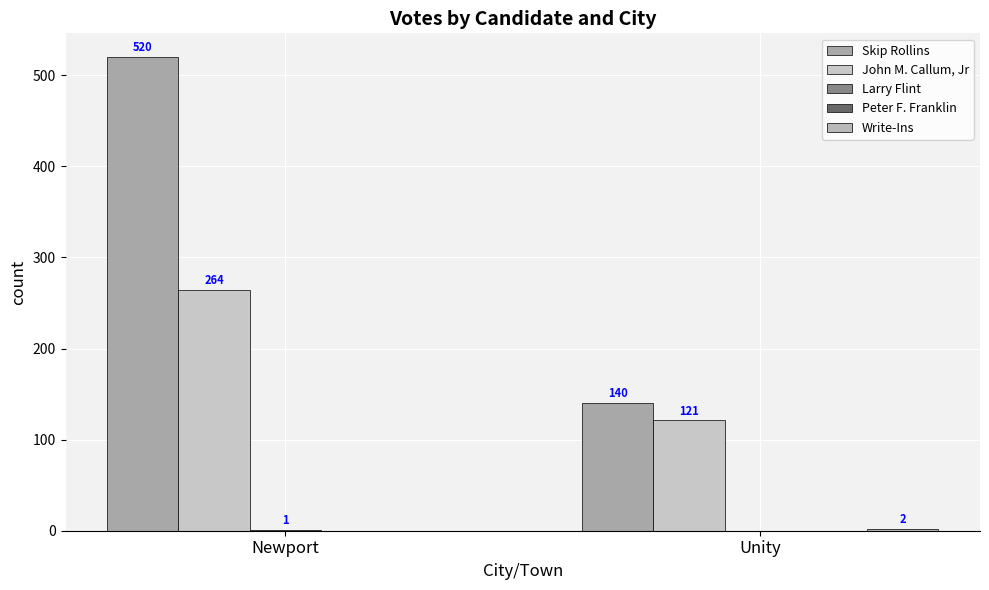

Between Newport and Unity, which series saw the biggest shift?

Skip Rollins